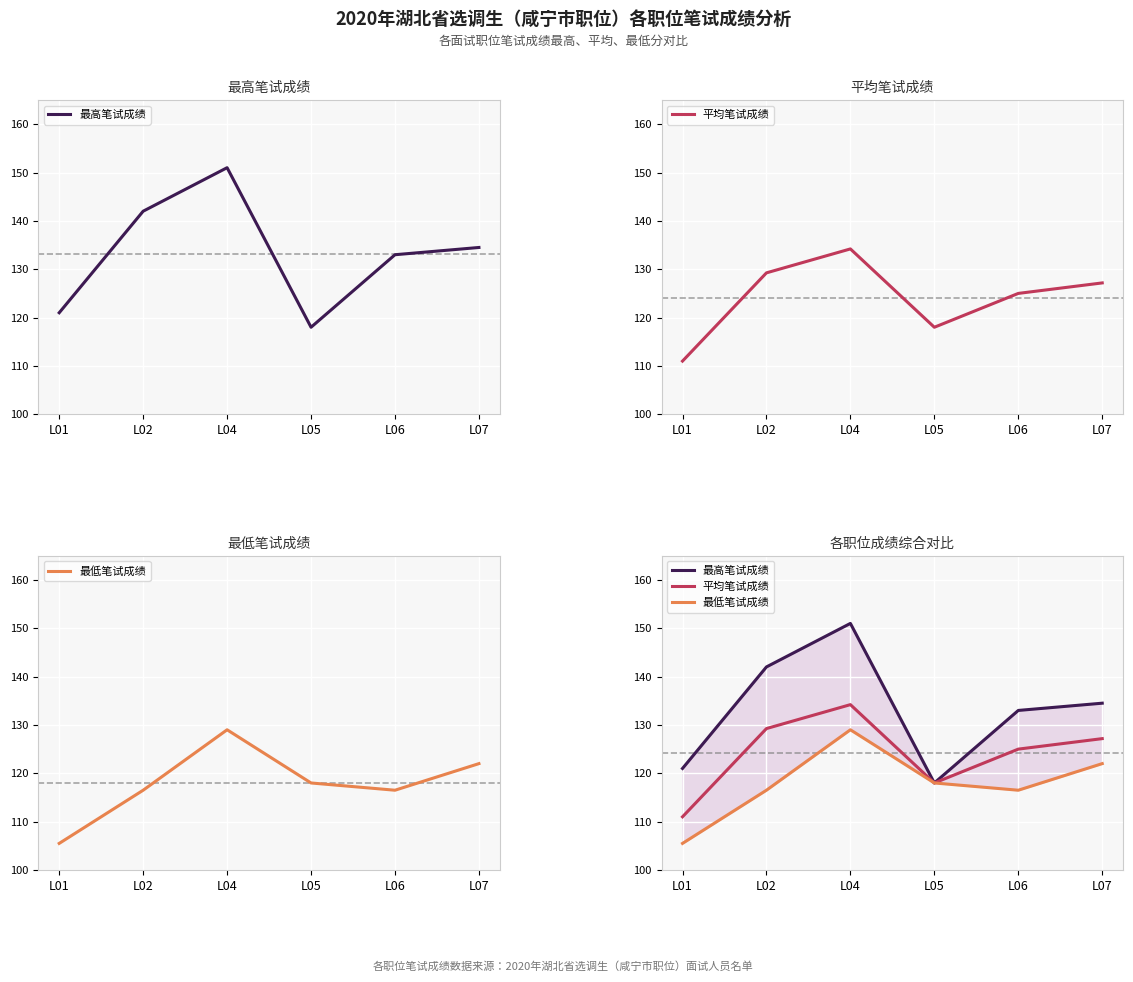

Reading left to right, transcribe all the data shown in this chart.

最高笔试成绩: 121.0	142.0	151.0	118.0	133.0	134.5
平均笔试成绩: 111.0	129.2	134.2	118.0	125.0	127.2
最低笔试成绩: 105.5	116.5	129.0	118.0	116.5	122.0